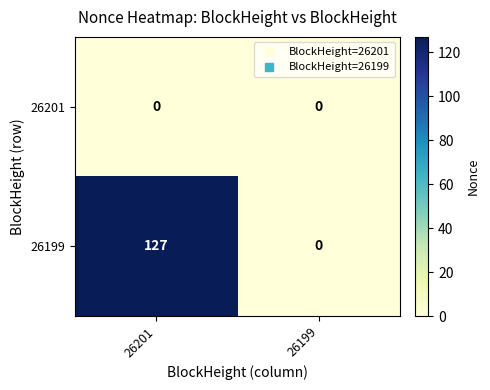

Between 26201 and 26199, which series saw the biggest shift?

26199